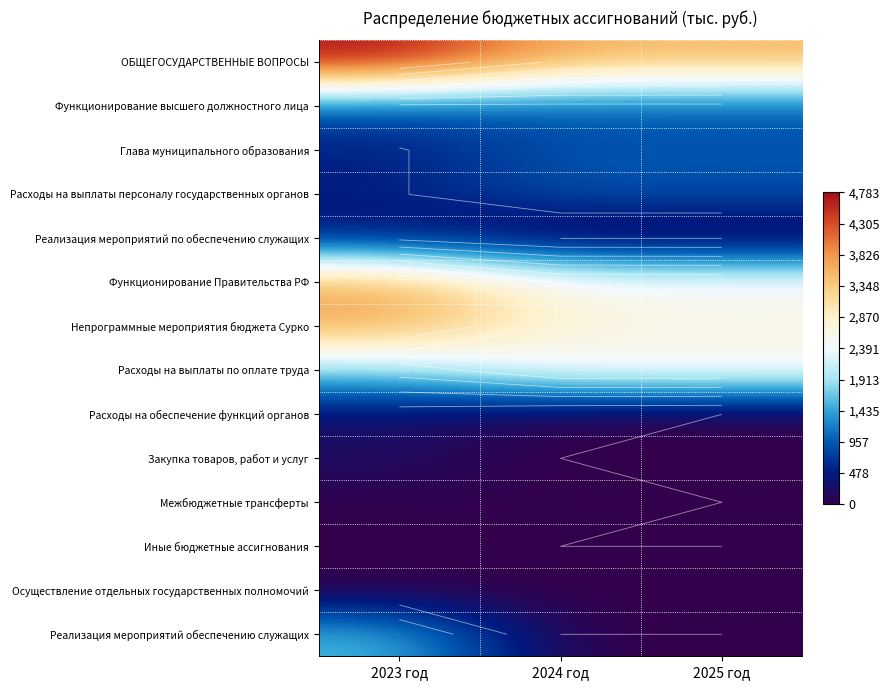

What is the difference between the maximum and minimum values in the Глава муниципального образования series?

416.0